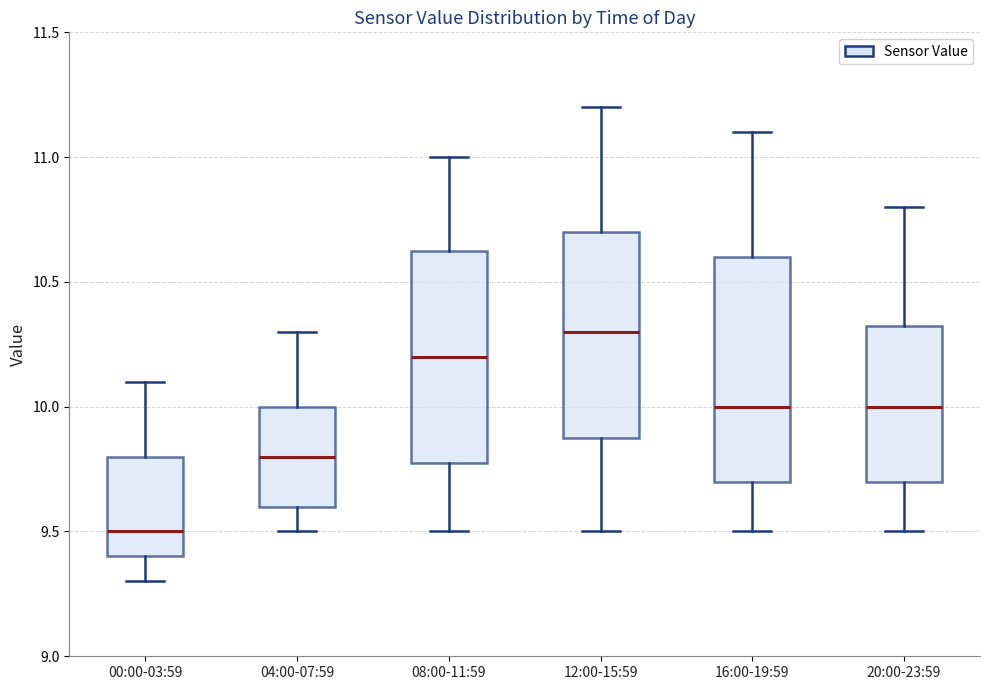

Which box's median line is the lowest?

00:00-03:59